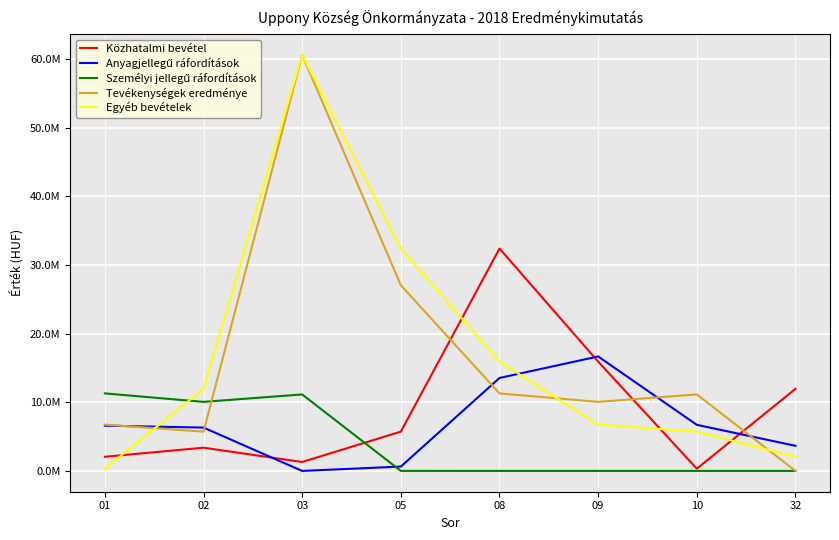

What is the average value of the Személyi jellegű ráfordítások series?

4061408